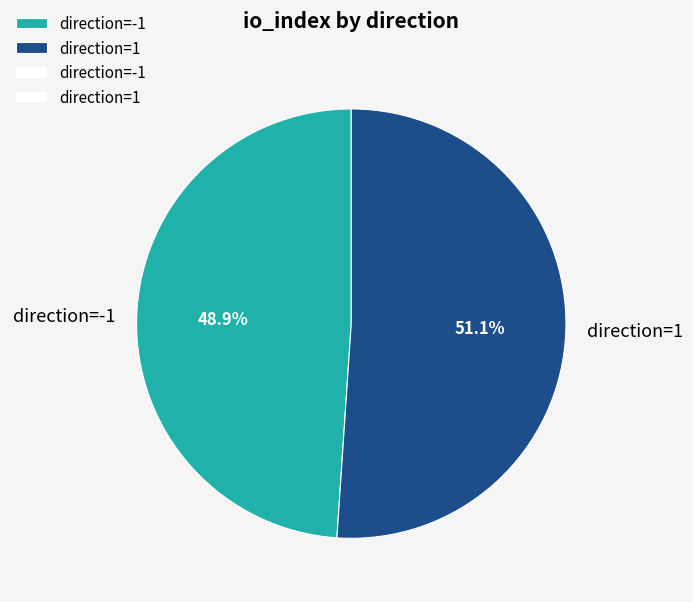

To the nearest percent, what percentage of the pie is direction=1?

51%